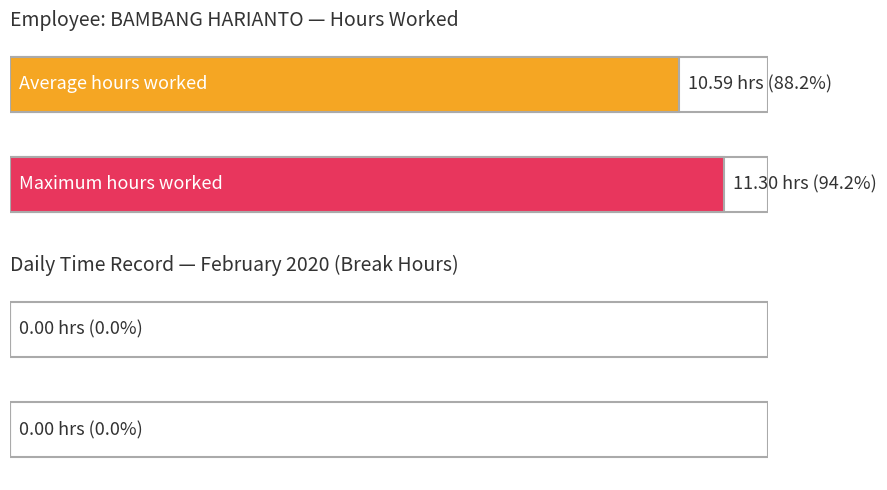

The value of Break Total at 4 is 0.0. True or false?

True